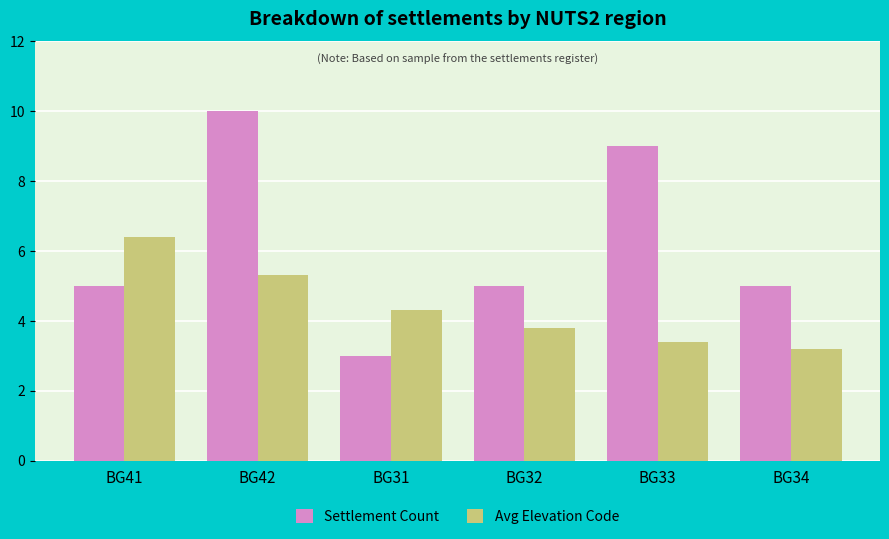

What is the approximate value of Avg Elevation Code at BG33?

3.4